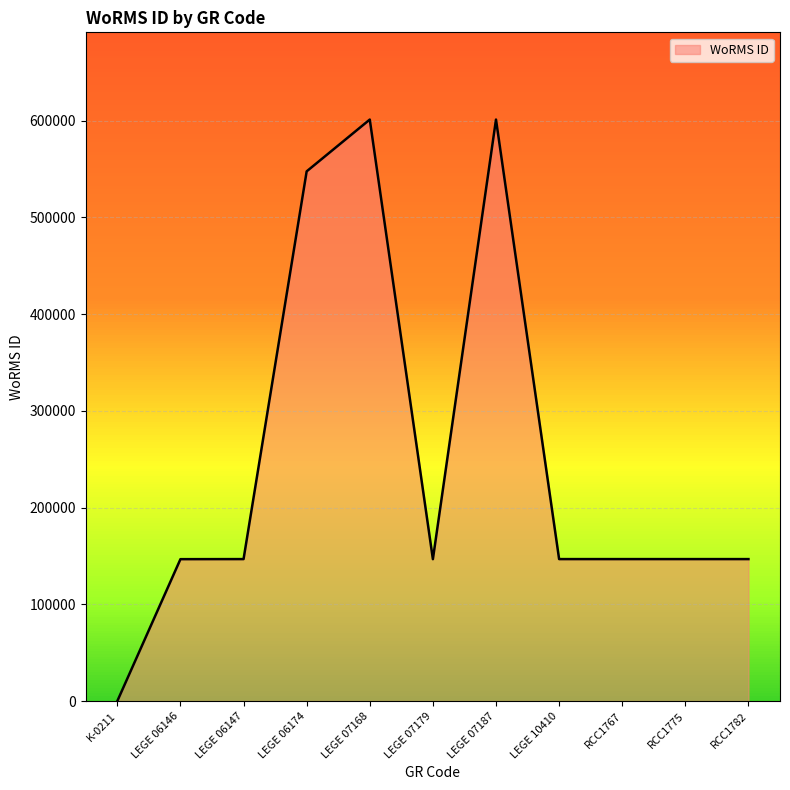

True or false: the data has more than 1 interior local peaks.

True